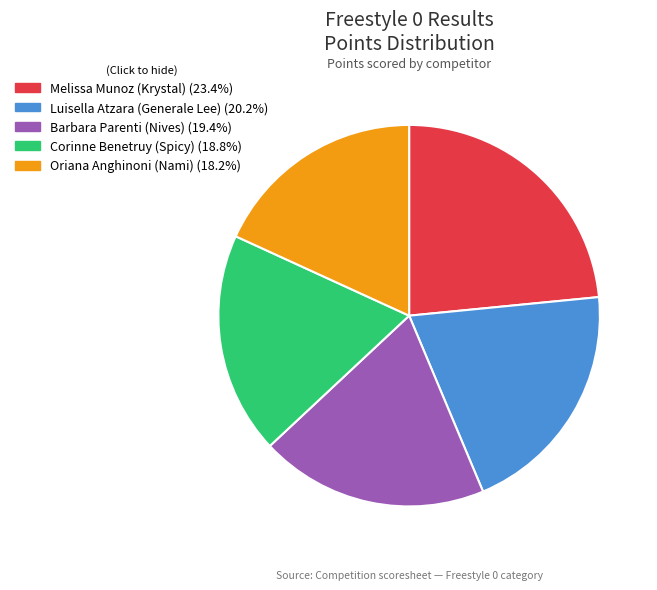

How many slices are in this pie chart?

5